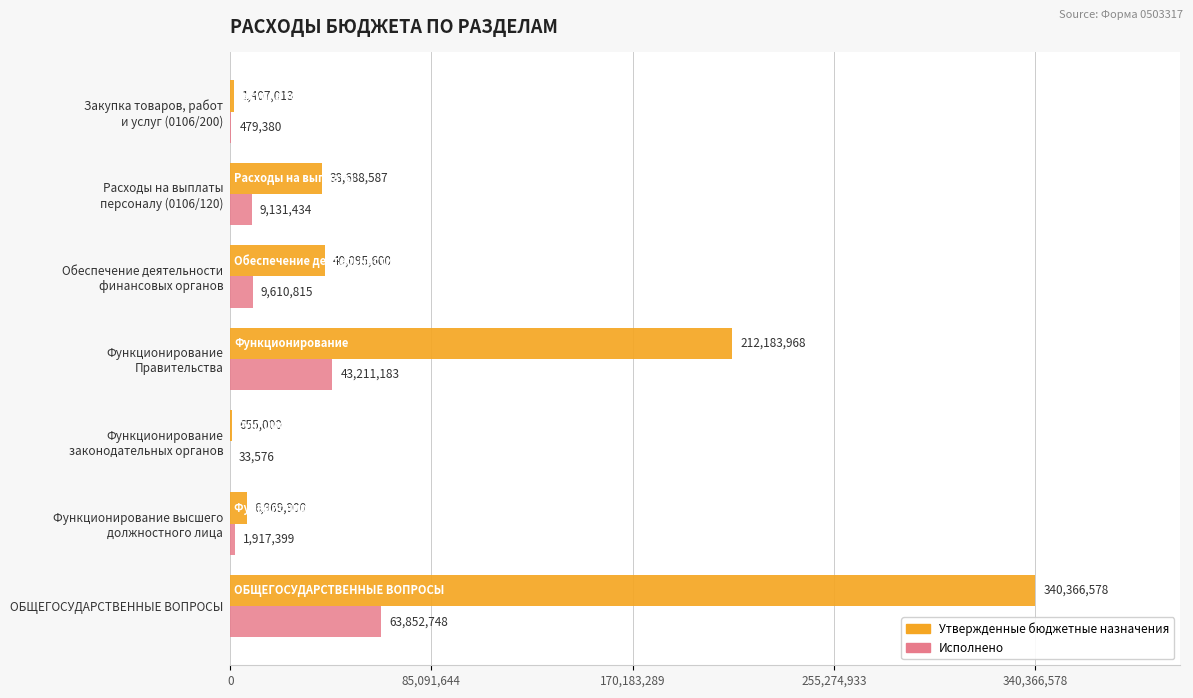

What is the maximum value shown in the chart?

340366578.0